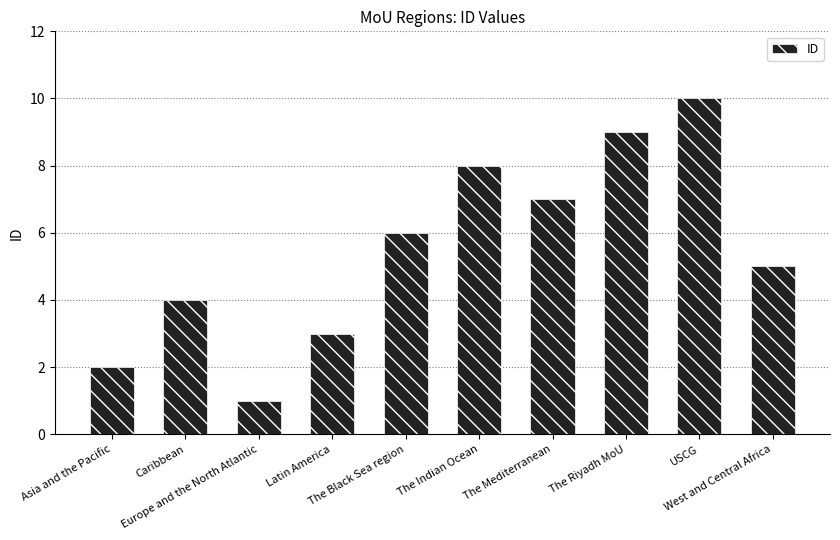

Is it true that the value at The Mediterranean is 7?

True